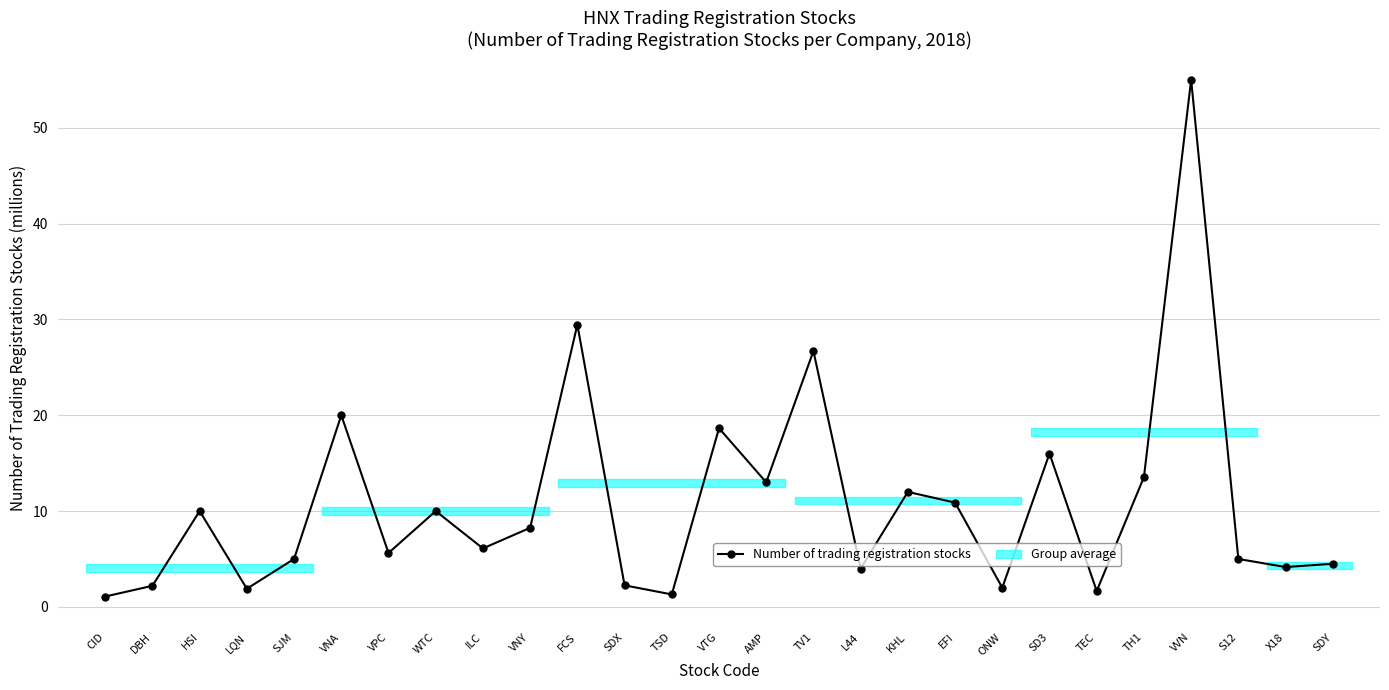

What is the smallest value displayed?

1.1